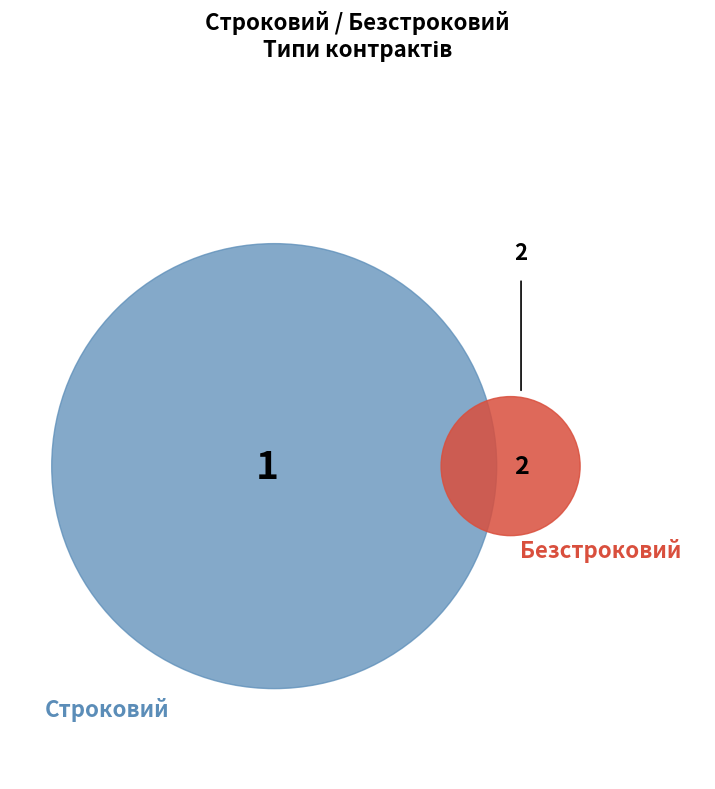

Which category accounts for the majority?

Безстроковий